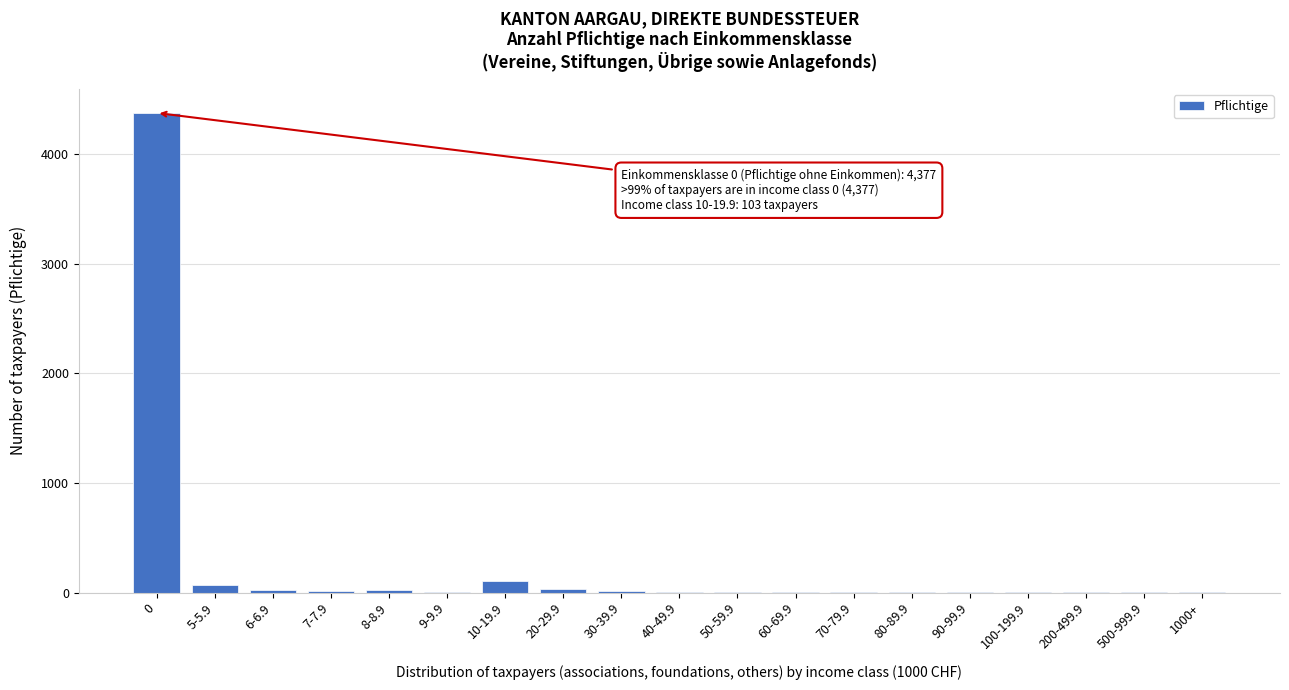

What is the greatest value displayed?

4377